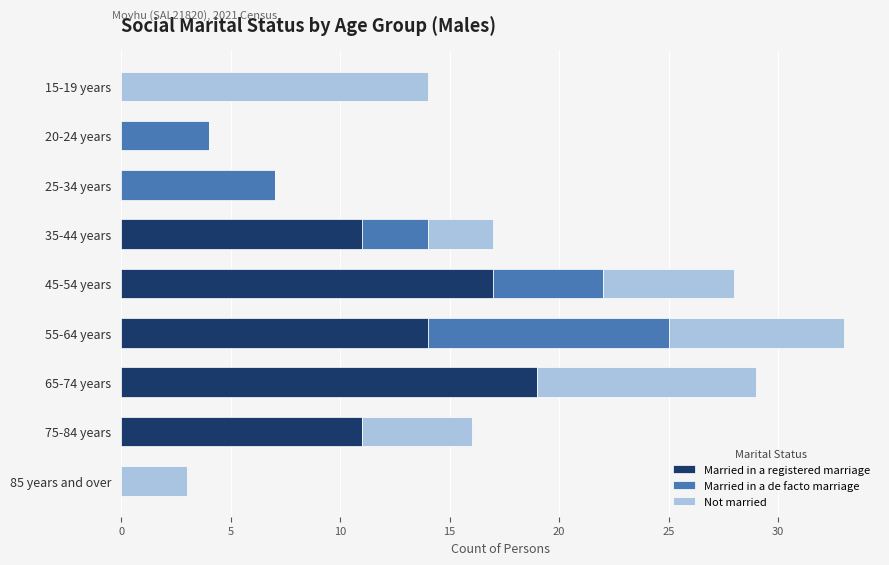

At which category is the sum across all series the highest?

55-64 years